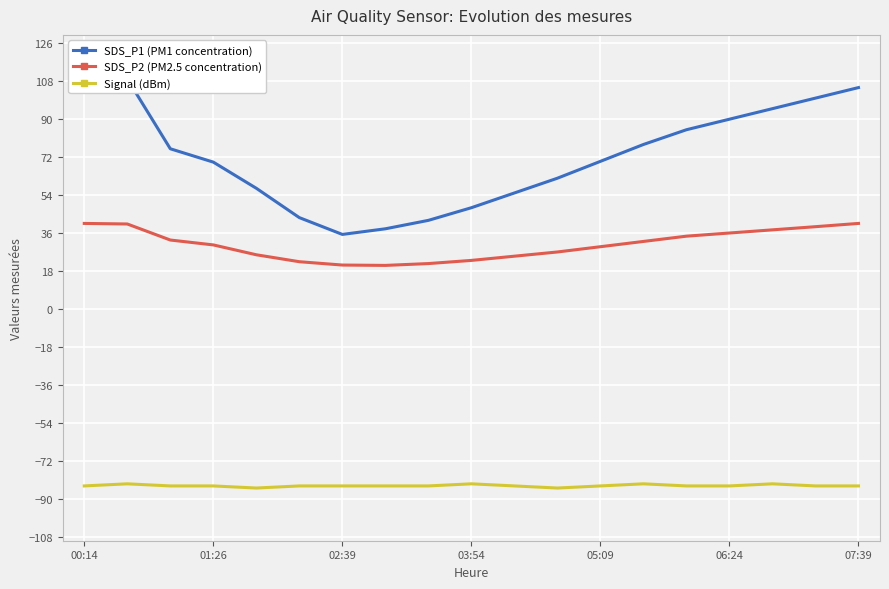

What is the minimum value for SDS_P2 (PM2.5 concentration)?

20.6